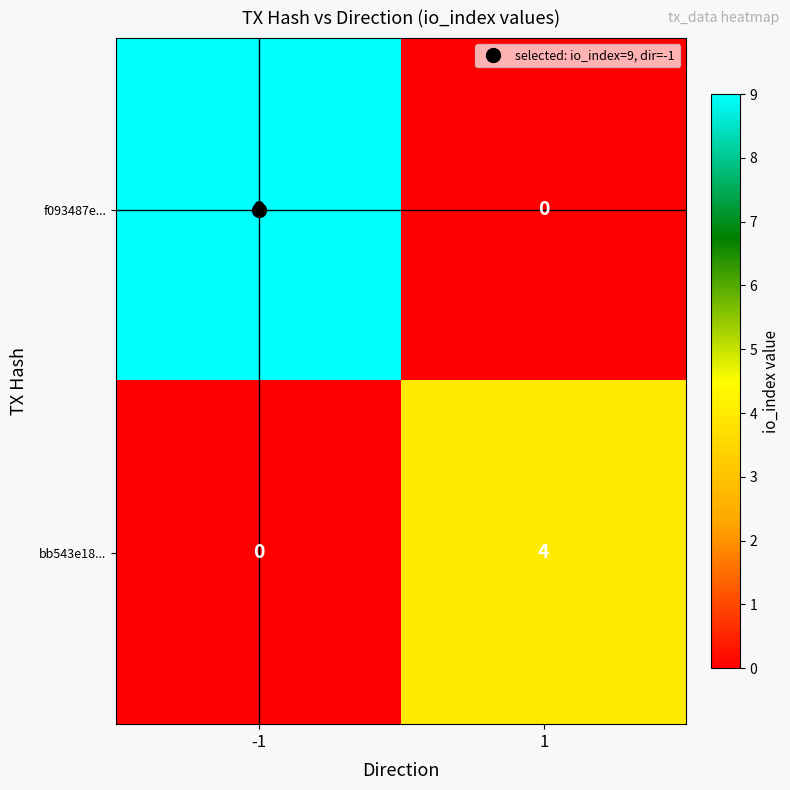

True or false: f093487e... has a value of 5 at 1.

False